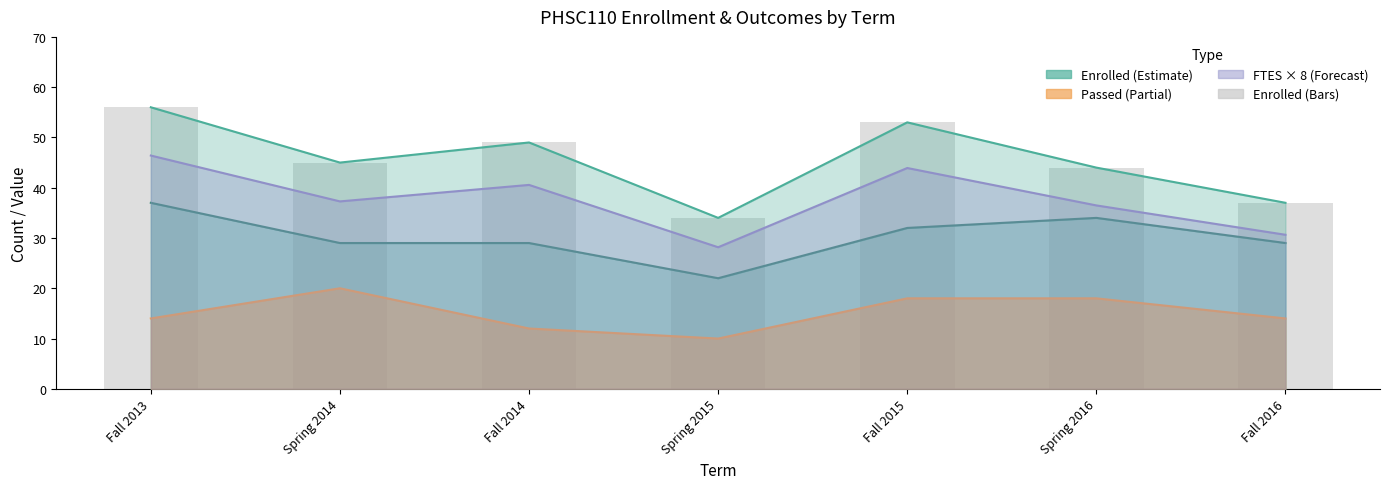

Rank the categories by value from highest to lowest.

Fall 2013, Fall 2015, Fall 2014, Spring 2014, Spring 2016, Fall 2016, Spring 2015